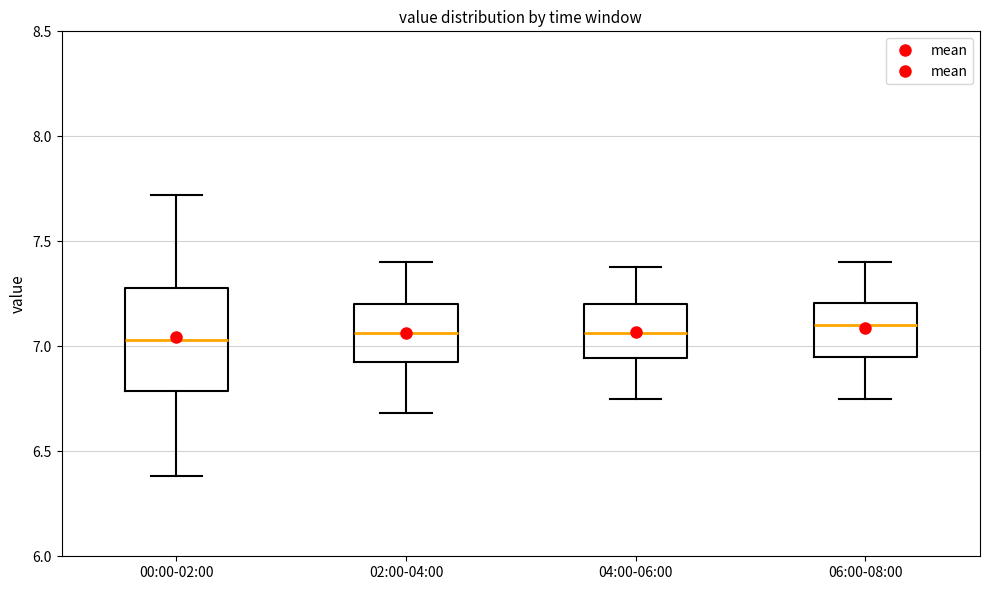

Where does the upper whisker of the box for 02:00-04:00 end on the y-axis? The values are not printed on the chart, so give them approximately, as read against the axis.

7.40